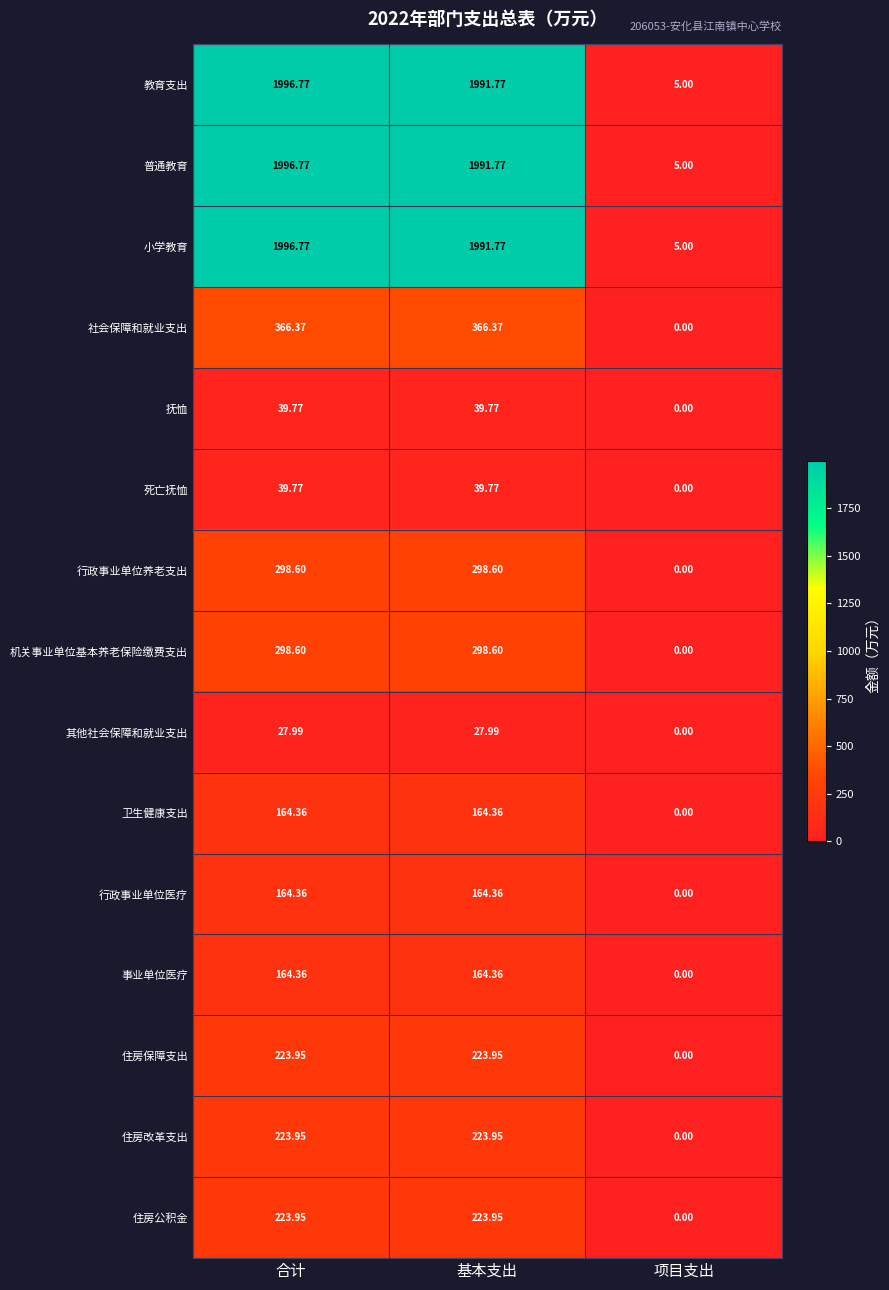

At how many categories does at least one series exceed 1628?

2